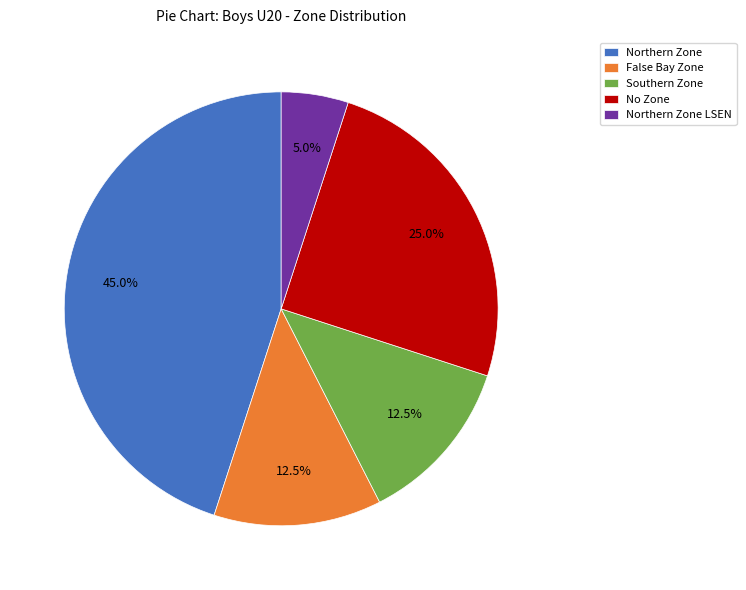

The Northern Zone LSEN slice represents 5% of the pie. True or false?

True